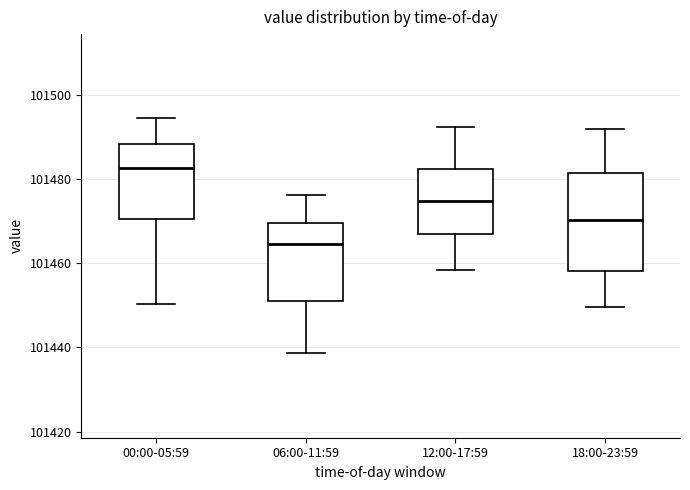

Reading left to right, read every box against the y-axis: the position of its median line, the range the box covers, and the ends of its whiskers. The values are not printed on the chart, so give them approximately, as read against the axis.

00:00-05:59: median 101482, box 101470 to 101488, whiskers 101450 to 101494
06:00-11:59: median 101464, box 101452 to 101470, whiskers 101438 to 101476
12:00-17:59: median 101474, box 101466 to 101482, whiskers 101458 to 101492
18:00-23:59: median 101470, box 101458 to 101482, whiskers 101450 to 101492